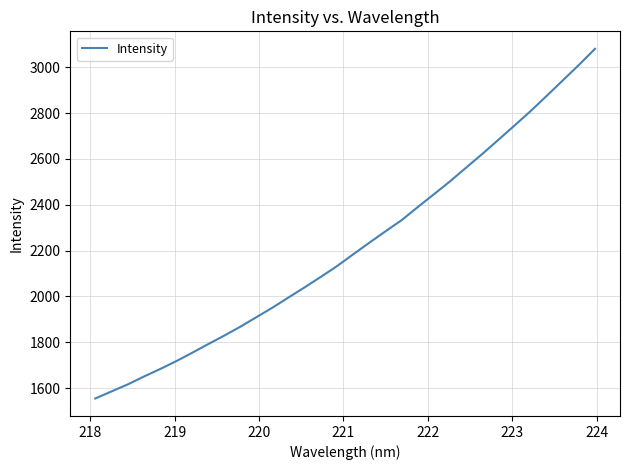

How many values are below 2184?

16